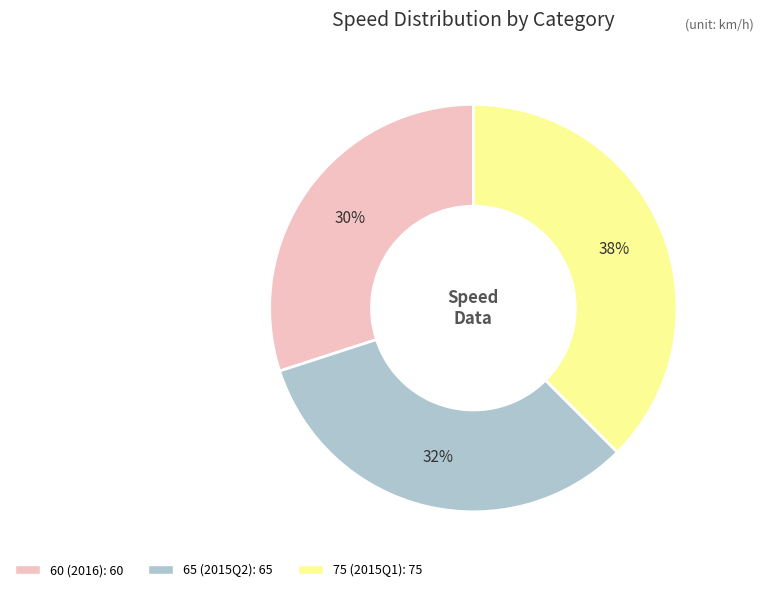

Count the number of slices in the pie.

3